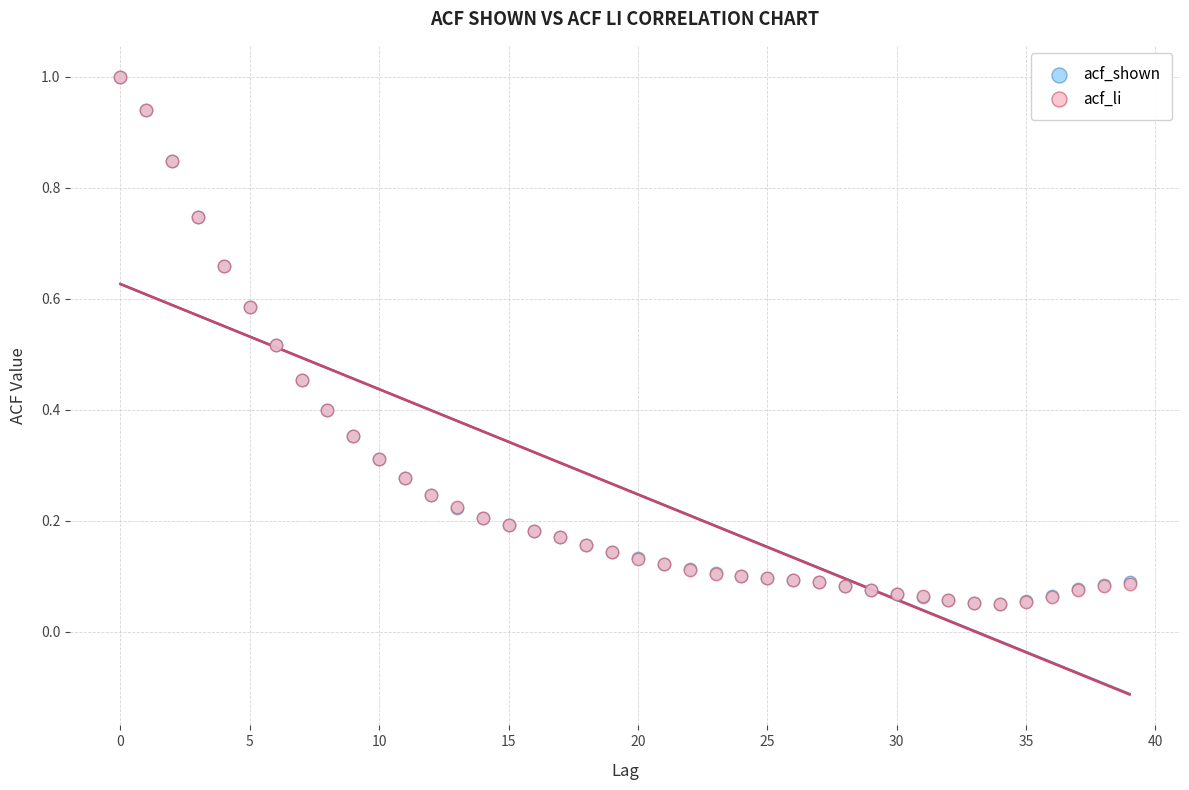

What are all the series names shown in the legend?

acf_shown, acf_li